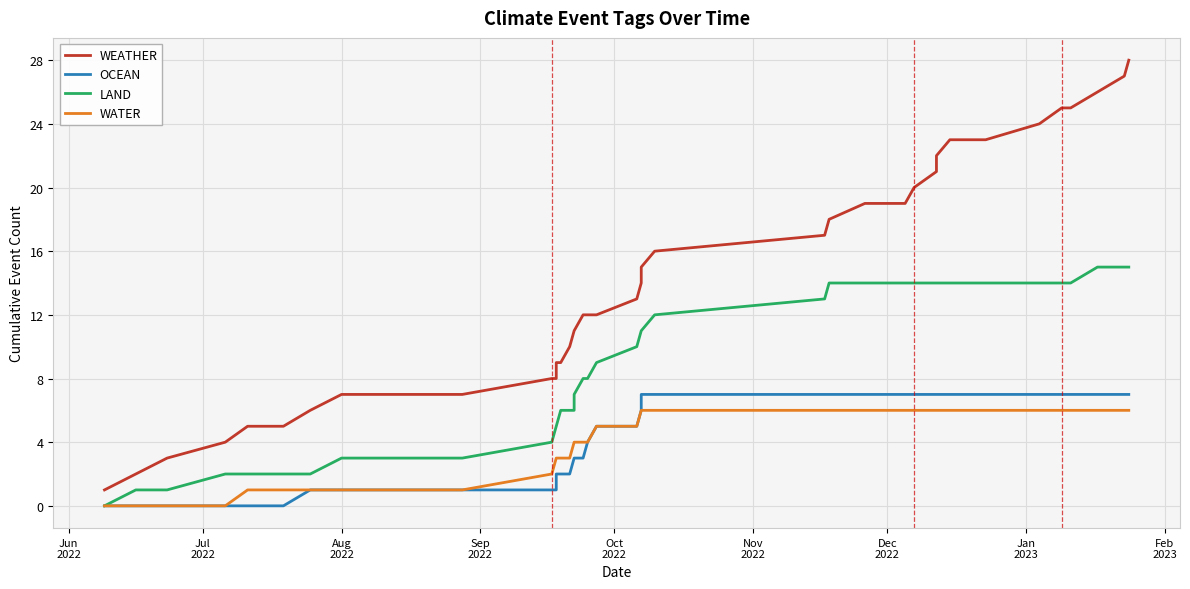

What is the value of the WATER point at the 34th from the left?

6